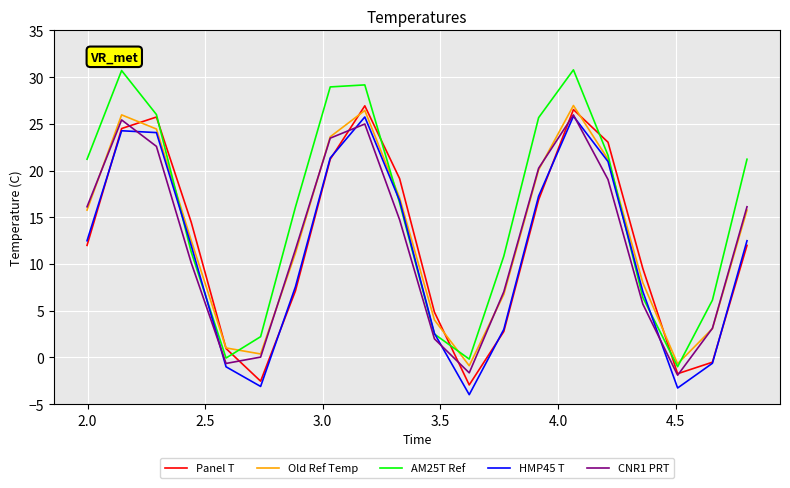

What is the minimum value shown in the chart?

-4.0